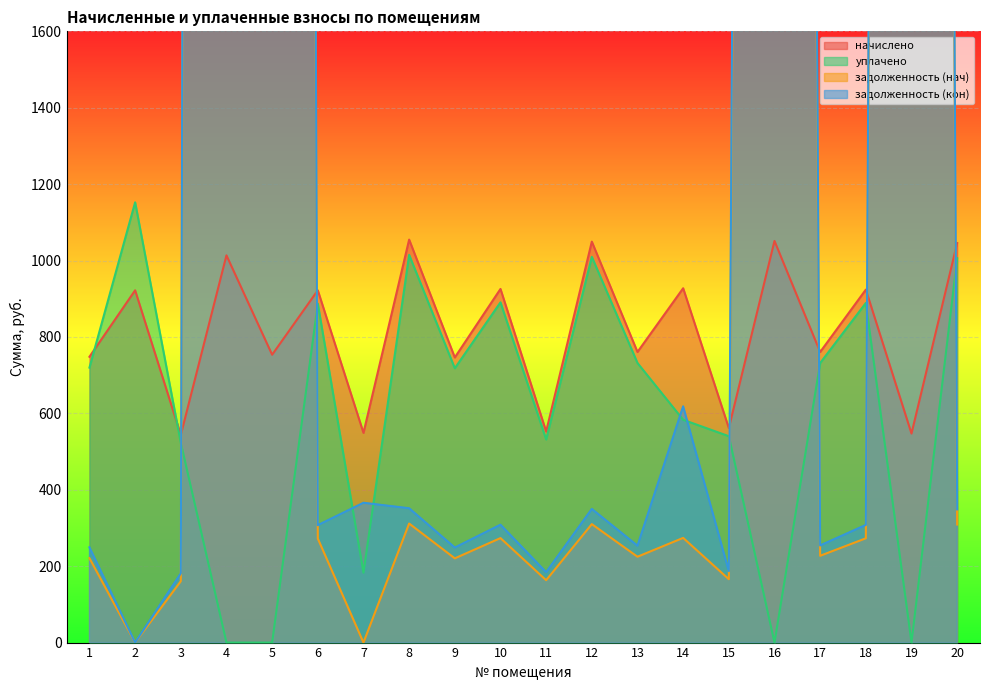

At how many categories does at least one series exceed 36519?

1